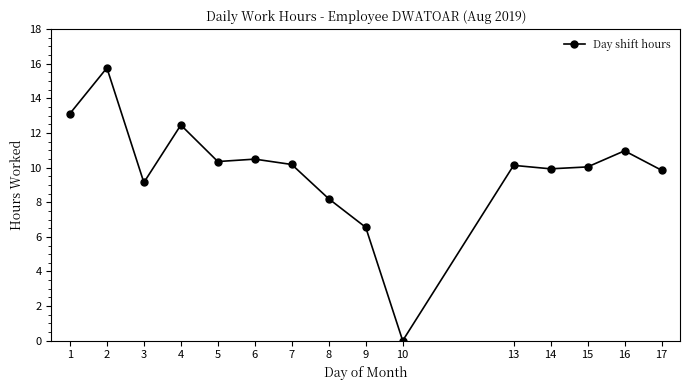

What is the value of the 4th point from the left?

12.5